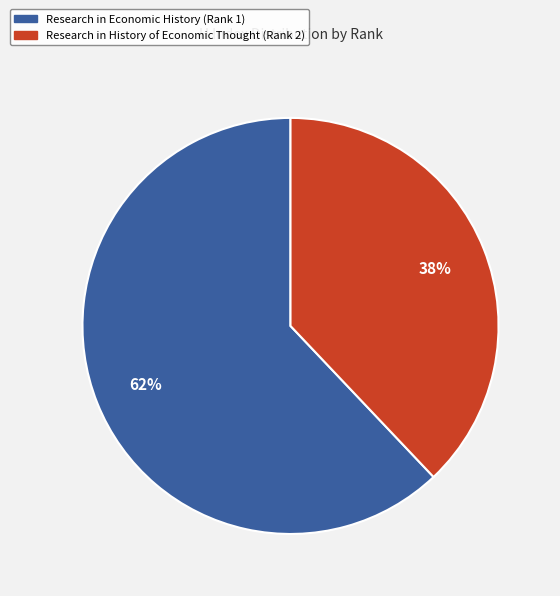

Which category accounts for the majority?

Research in Economic History (Rank 1)